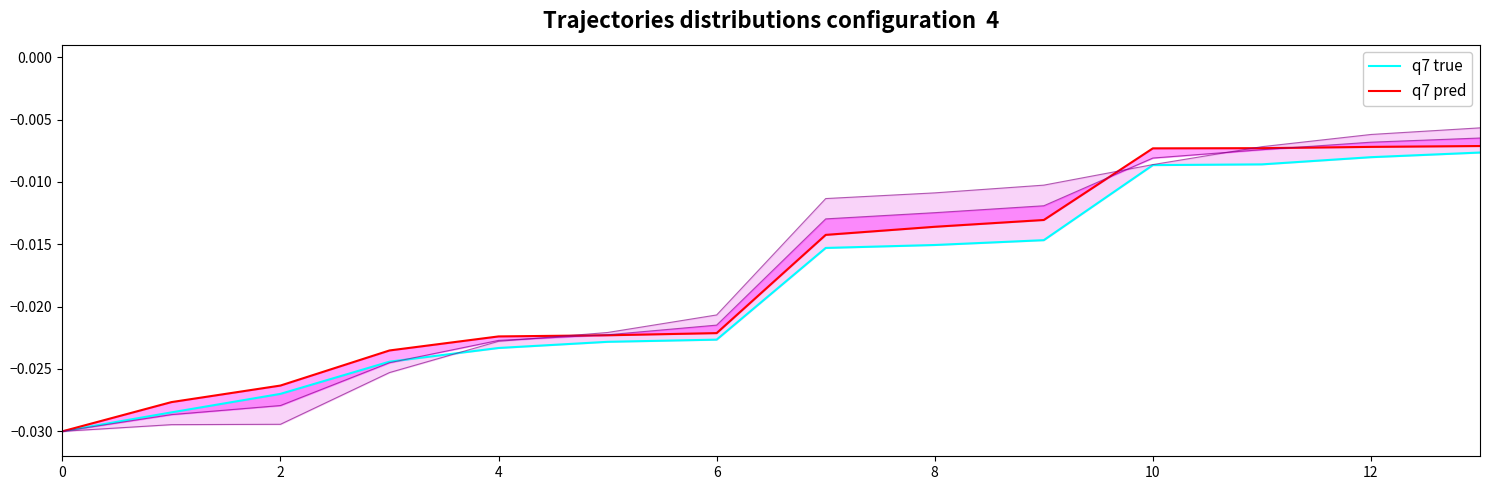

At which category is the sum across all series the highest?

13